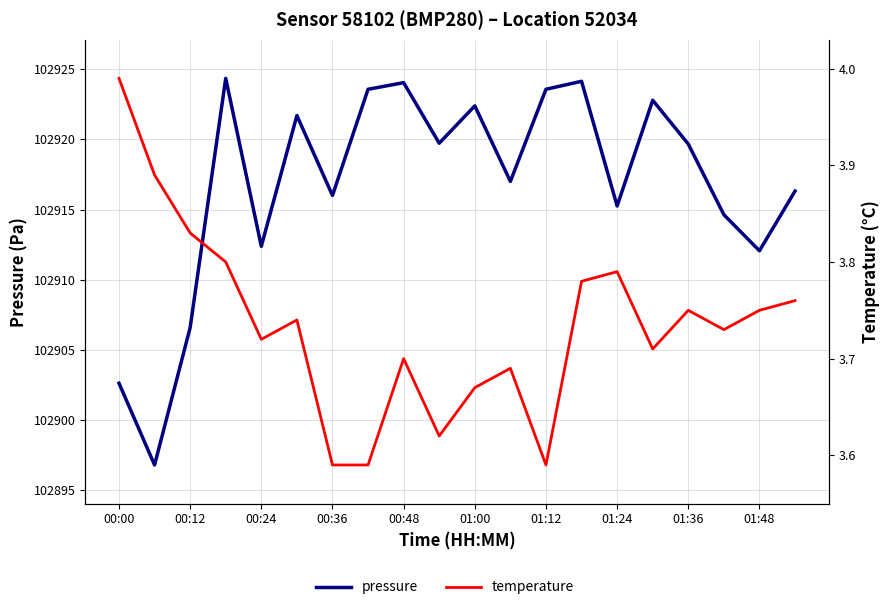

What are all the series names shown in the legend?

pressure, temperature